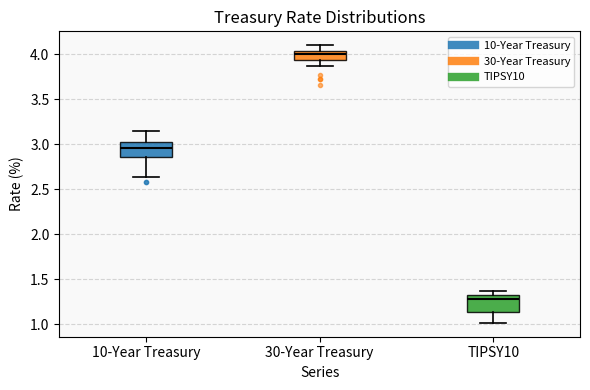

Reading left to right, transcribe this box plot: for each box, give where its median line is, the range the box spans, and where its two whiskers end, as read against the y-axis. The values are not printed on the chart, so give them approximately, as read against the axis.

10-Year Treasury: median 2.95, box 2.85 to 3.05, whiskers 2.65 to 3.15
30-Year Treasury: median 4.00, box 3.95 to 4.05, whiskers 3.85 to 4.10
TIPSY10: median 1.30, box 1.15 to 1.35, whiskers 1.00 to 1.35 (just above the box's upper edge)